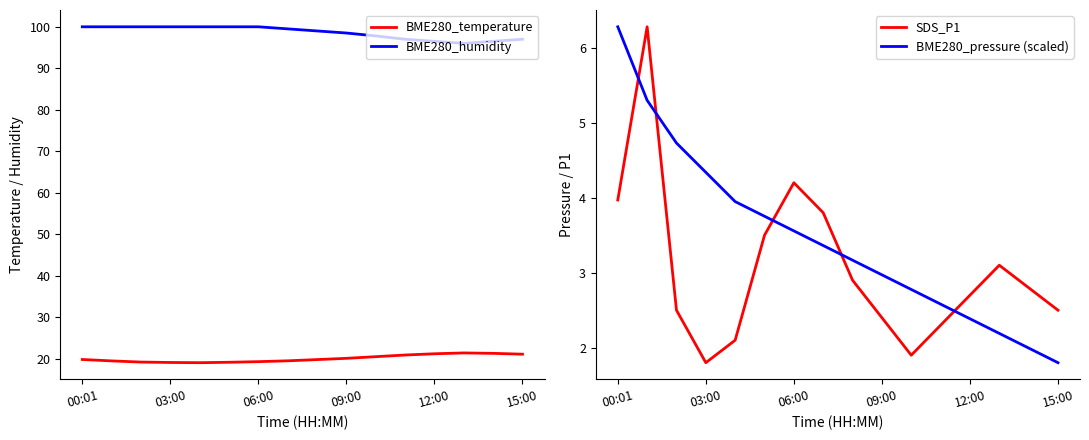

What is the highest value of the BME280_humidity series?

100.0